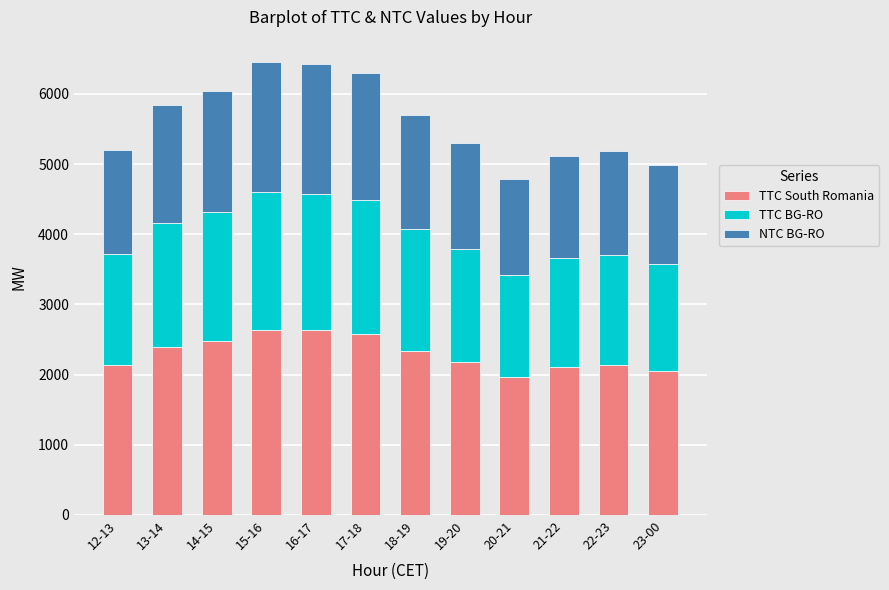

How many data points in TTC South Romania are less than 2339?

6